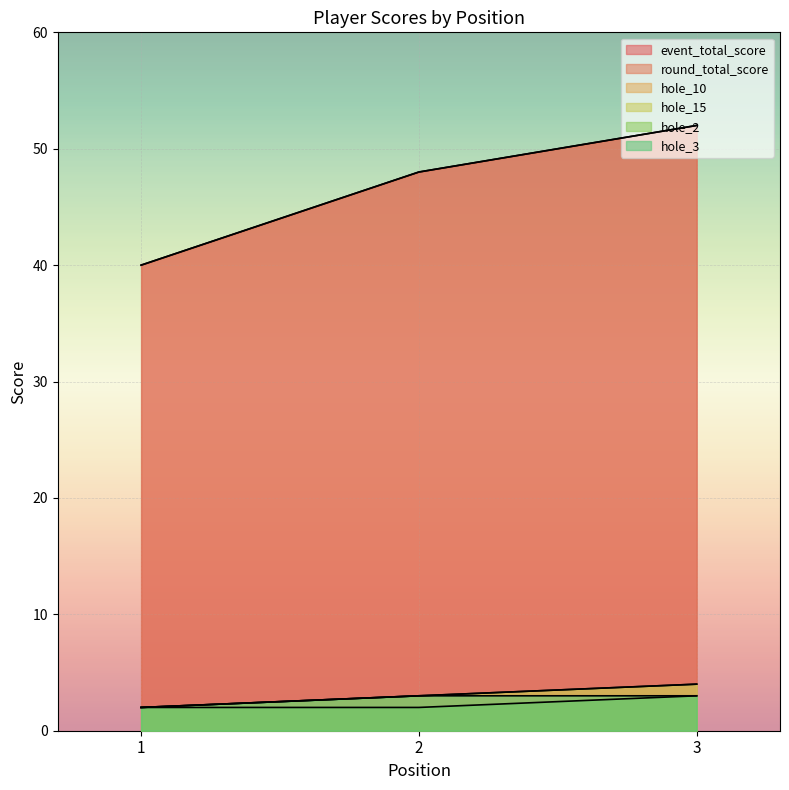

Which category has the highest value in the hole_15 series?

3